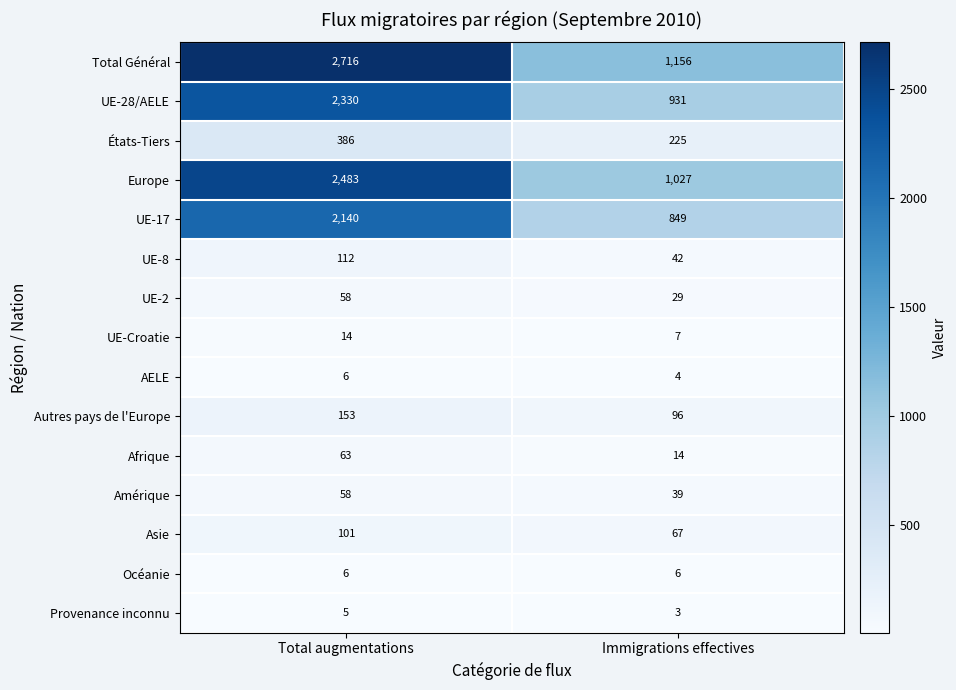

Where is UE-2 nearest to the value 43?

Immigrations effectives